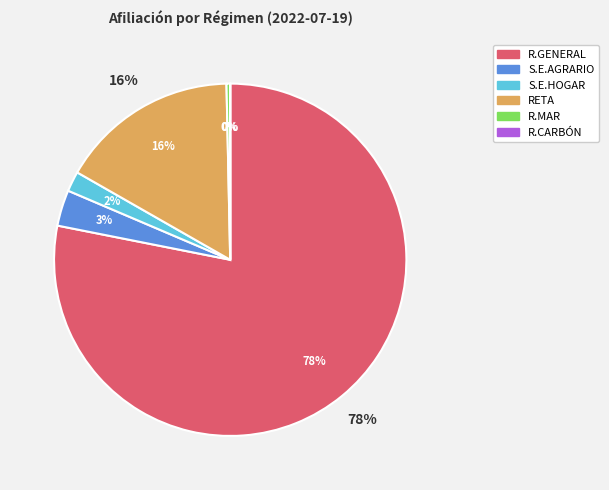

Is S.E.HOGAR the majority of the pie?

No